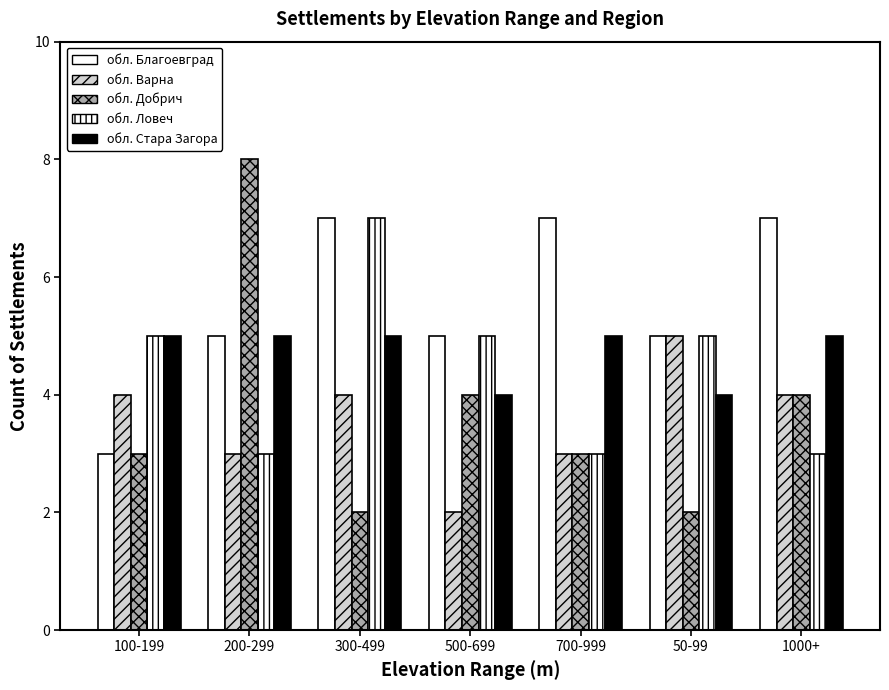

The обл. Добрич series shows 3 at 50-99. True or false?

False